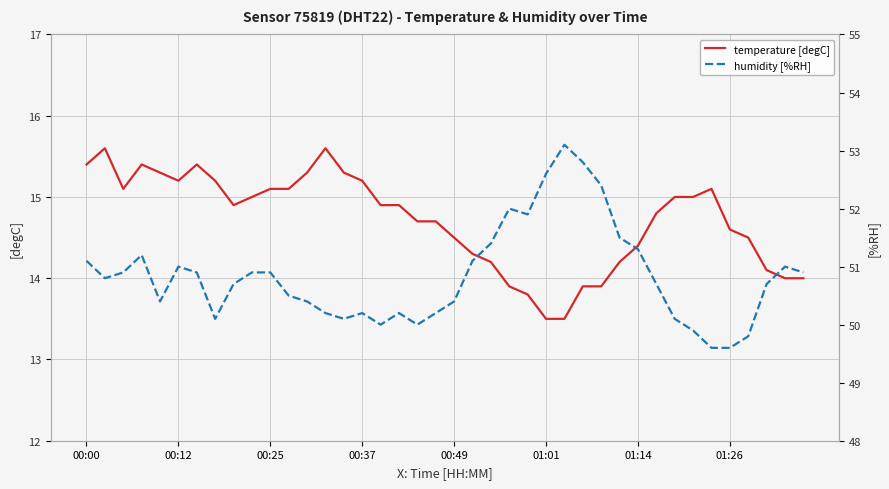

True or false: humidity [%RH] and temperature [degC] cross at least once.

False